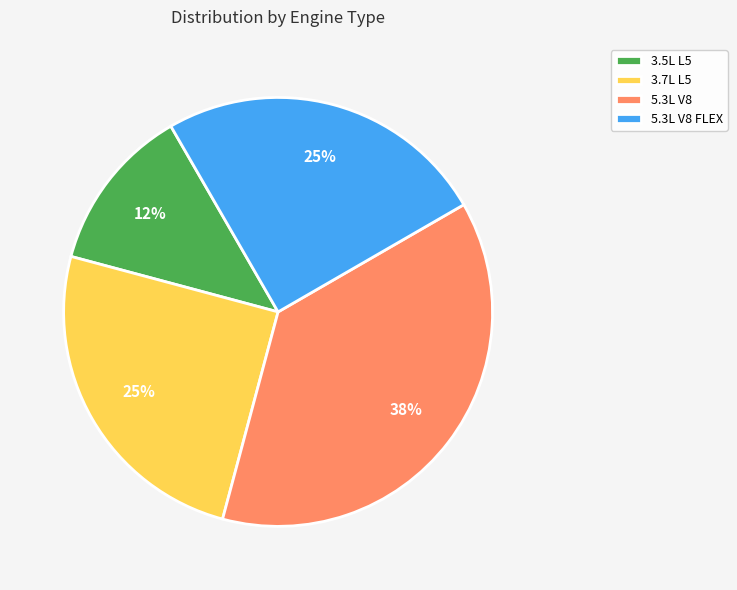

Is there any slice that represents more than half of the pie?

No